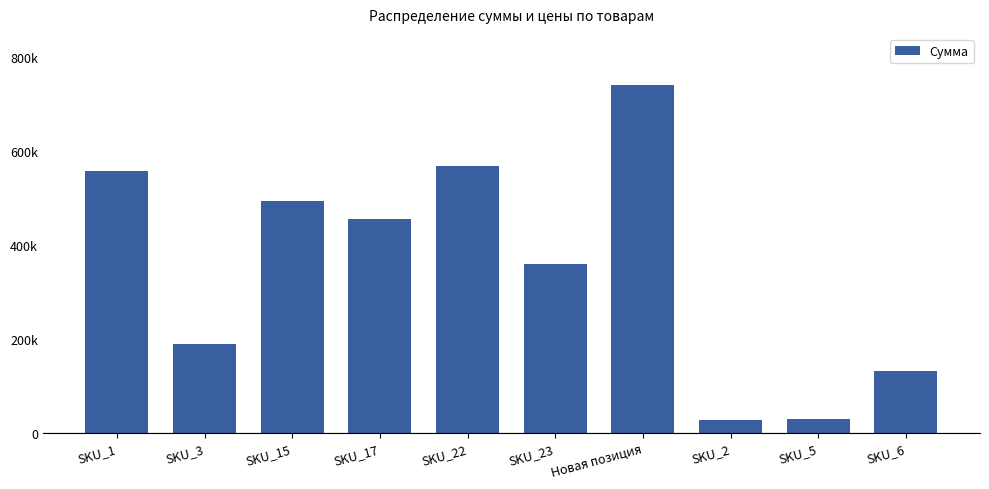

Does the chart contain any negative values?

No